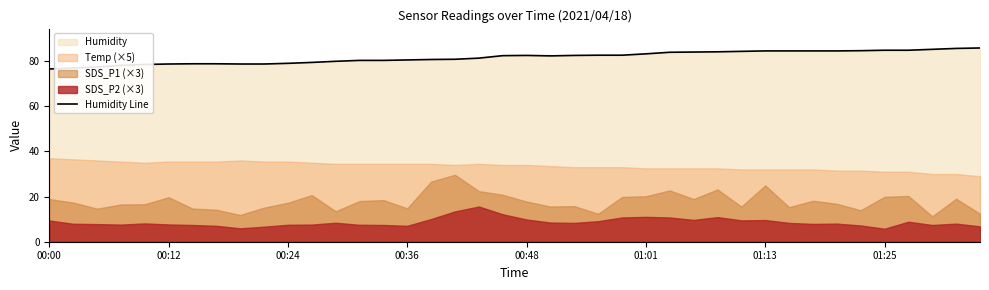

What is the average value?

81.7